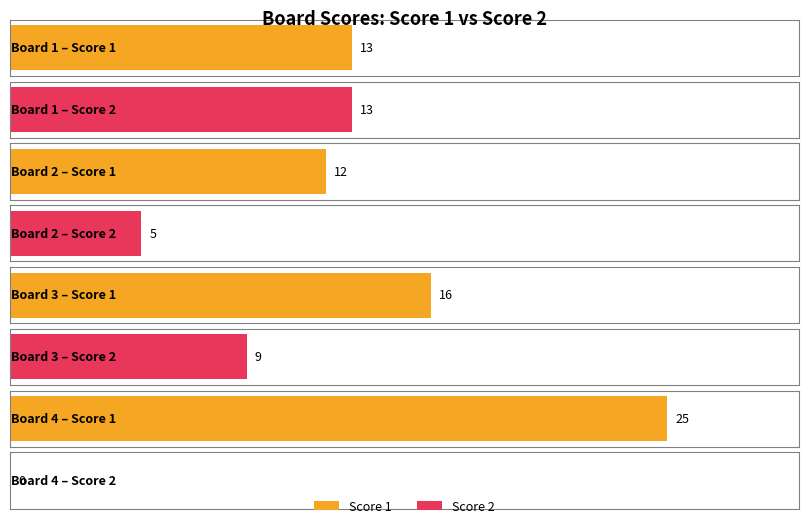

The value of Score 1 at 3 is 5. True or false?

False